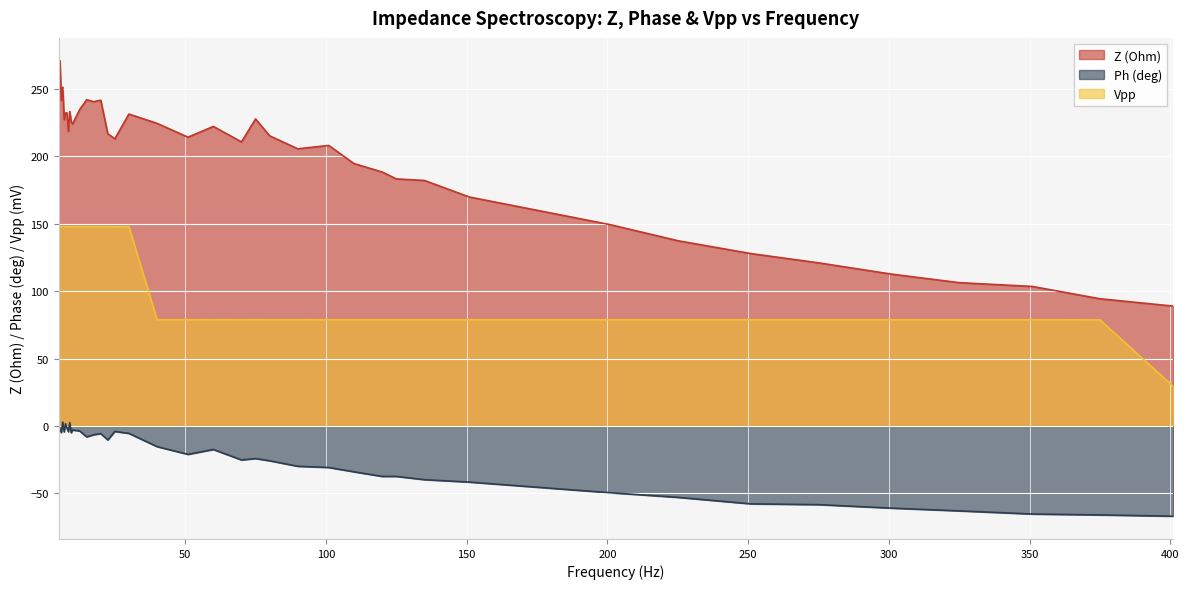

At which label does Vpp reach its peak?

5.5